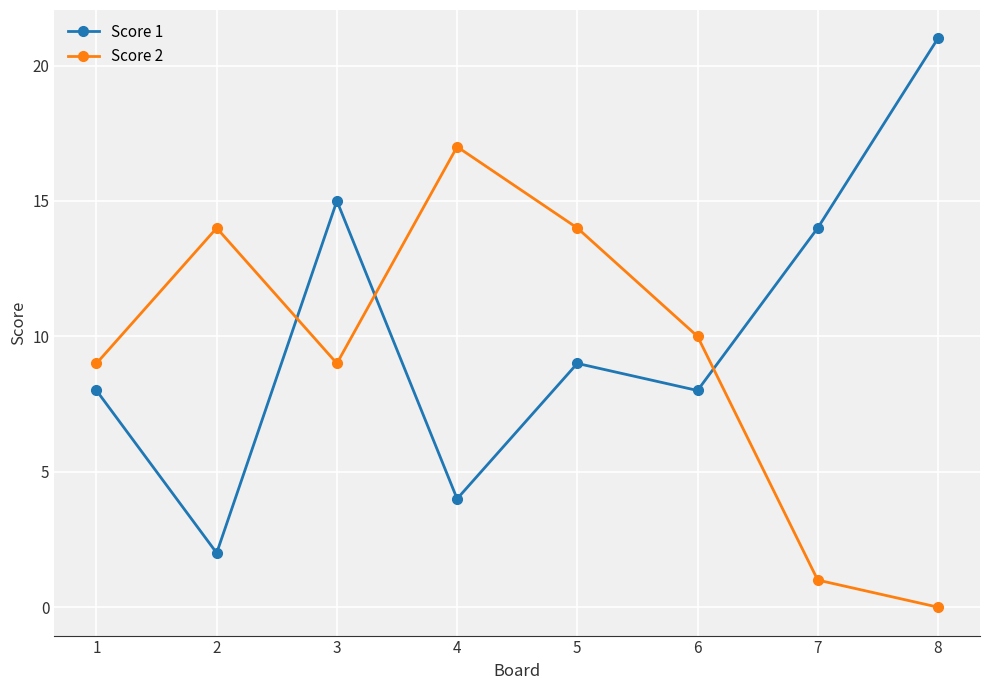

Which label corresponds to the largest value in the chart?

8